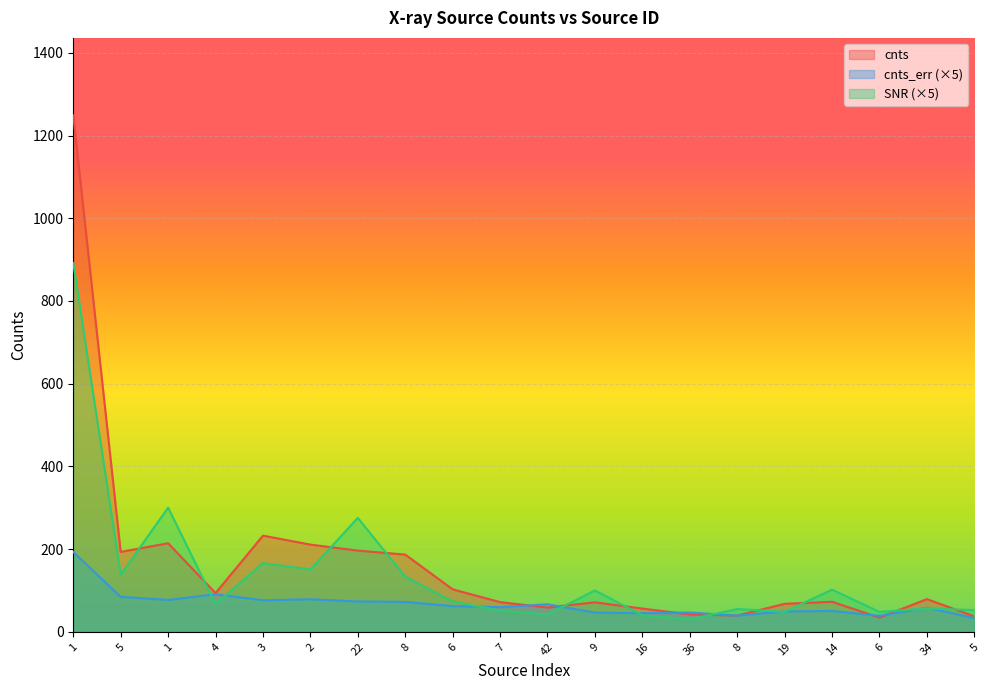

At which label is SNR closest to 461?

1